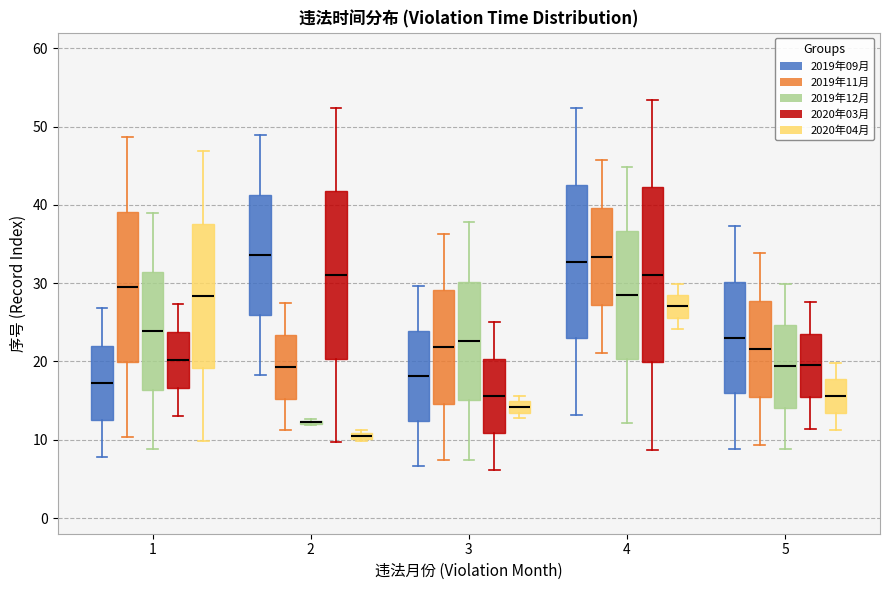

Where is the upper edge of the box for 2 (2019年11月) on the y-axis? The values are not printed on the chart, so give them approximately, as read against the axis.

23